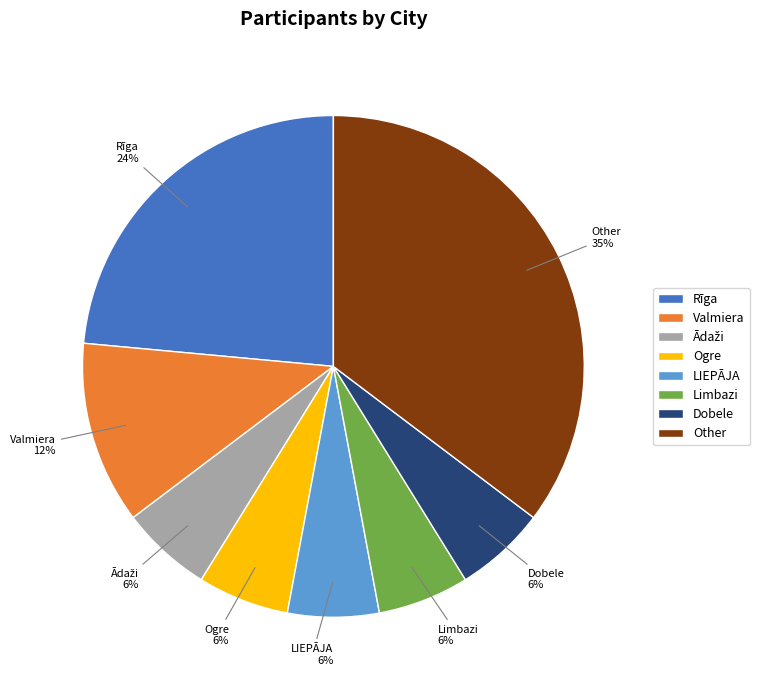

Is there a majority slice in this chart?

No